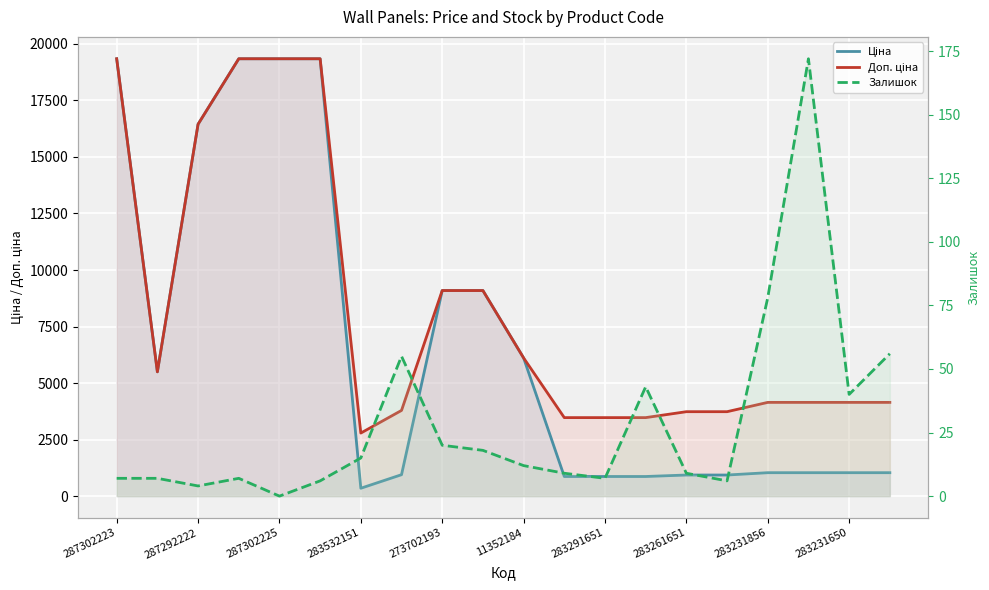

Where is Залишок nearest to the value 86?

283231856